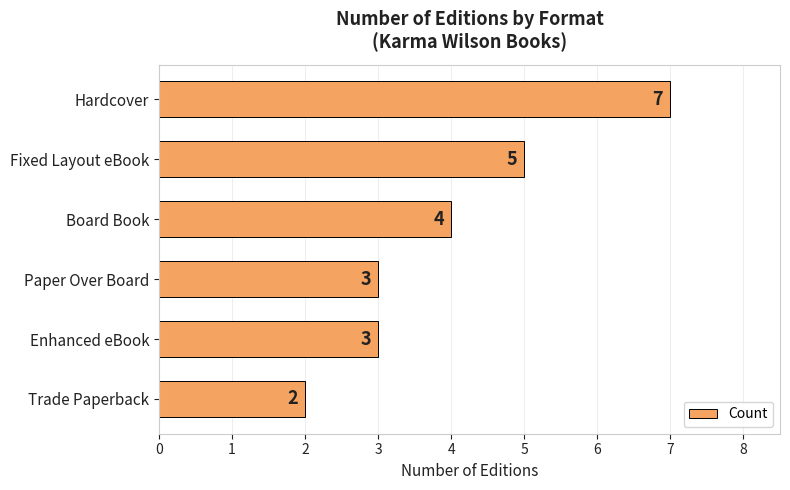

How many categories are shown in the chart?

6